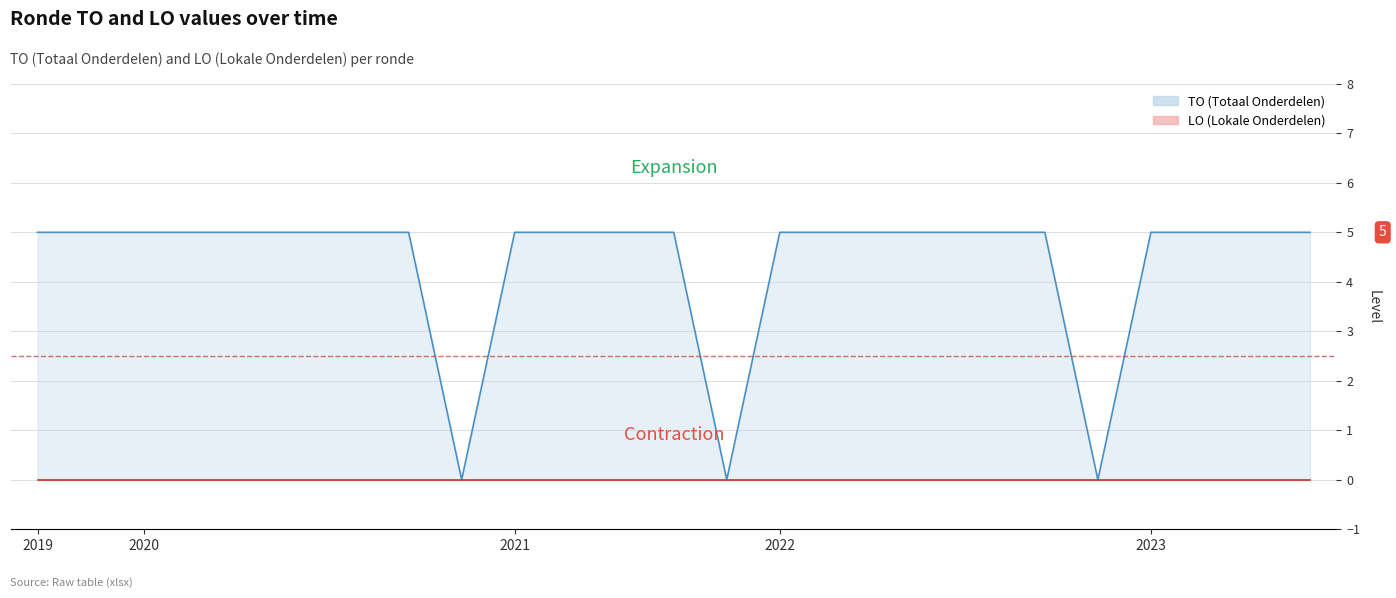

What is the value of the 19th point from the left?

5